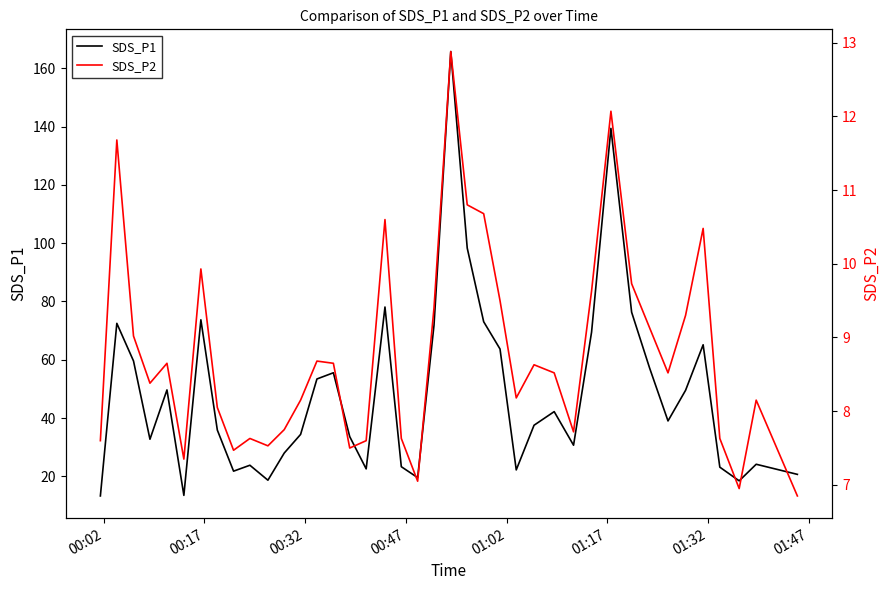

Does the chart have visible grid lines?

No